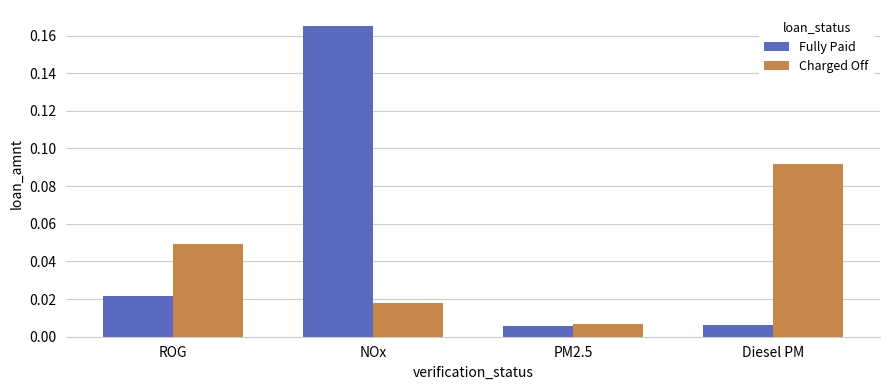

At which category does the chart reach its peak across all series?

NOx